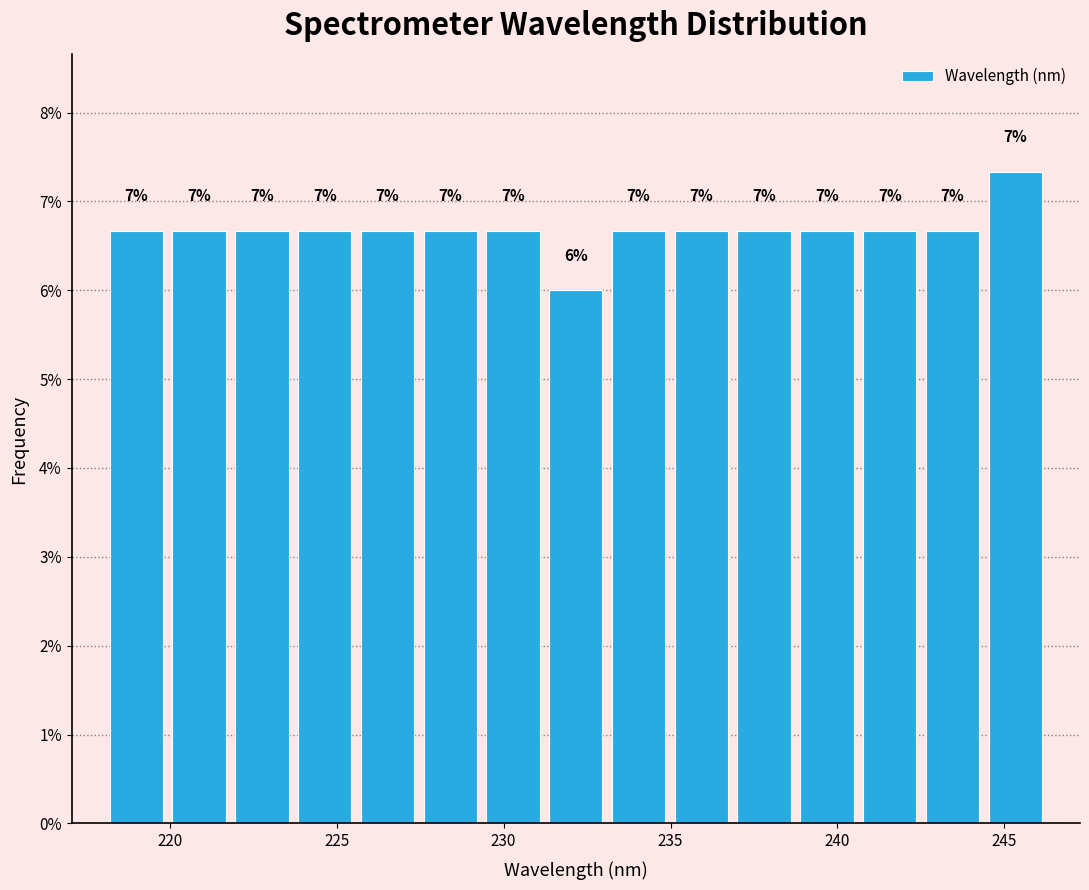

Around what value on the x-axis is the tallest bar? Give the approximate position of its centre, as read against the axis.

245.5